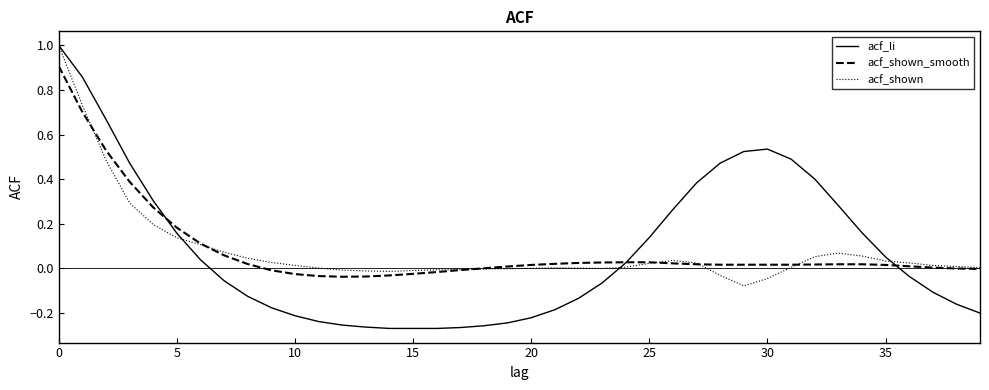

What is the maximum value shown in the chart?

1.0